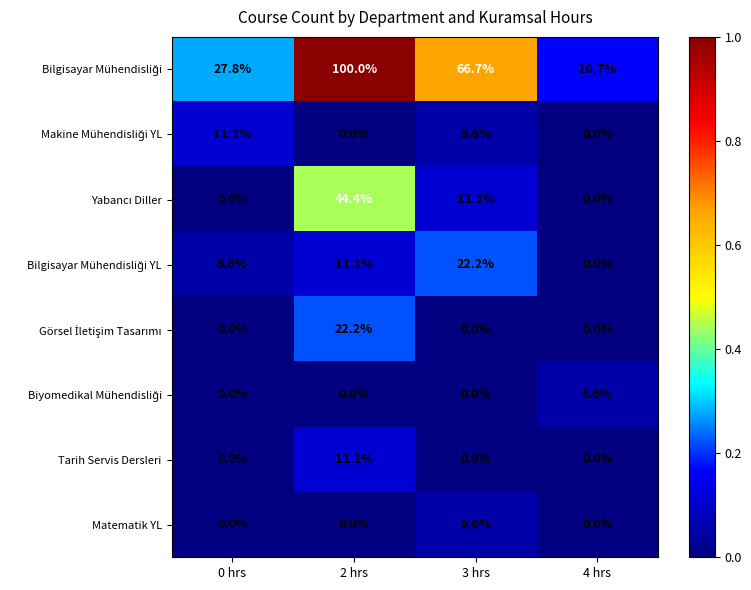

Is it true that Matematik YL equals 5.6 at 3 hrs?

True